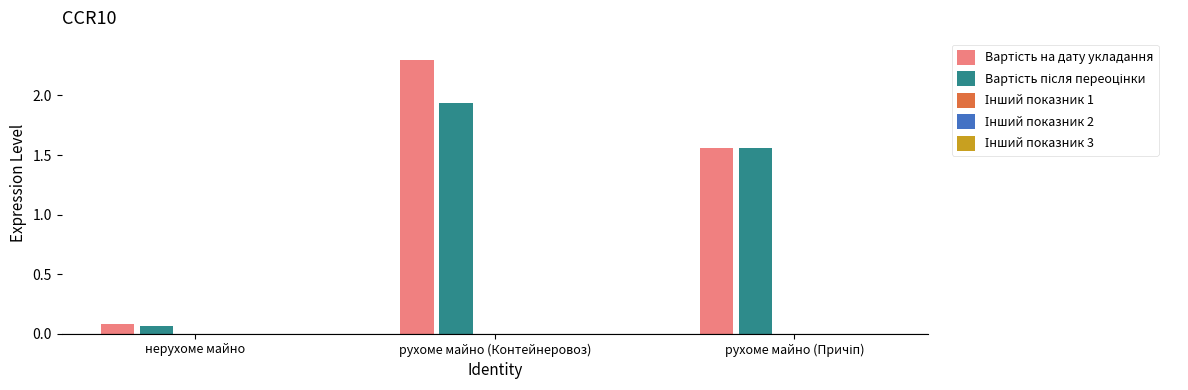

How many bars are there in each group?

2